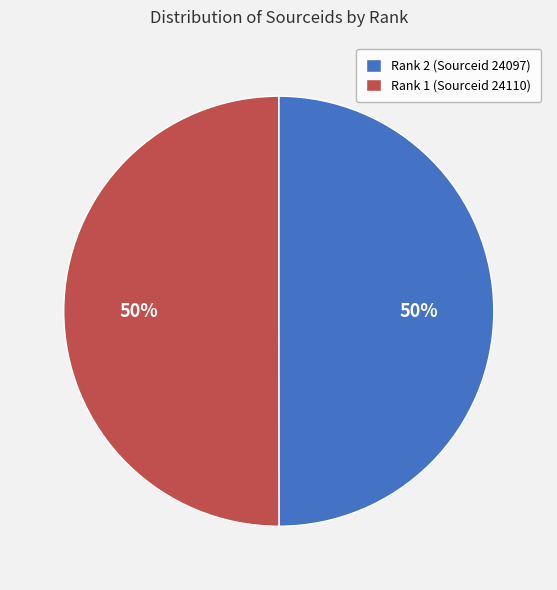

Is it true that Rank 2 (Sourceid 24097) is 58% of the pie?

False